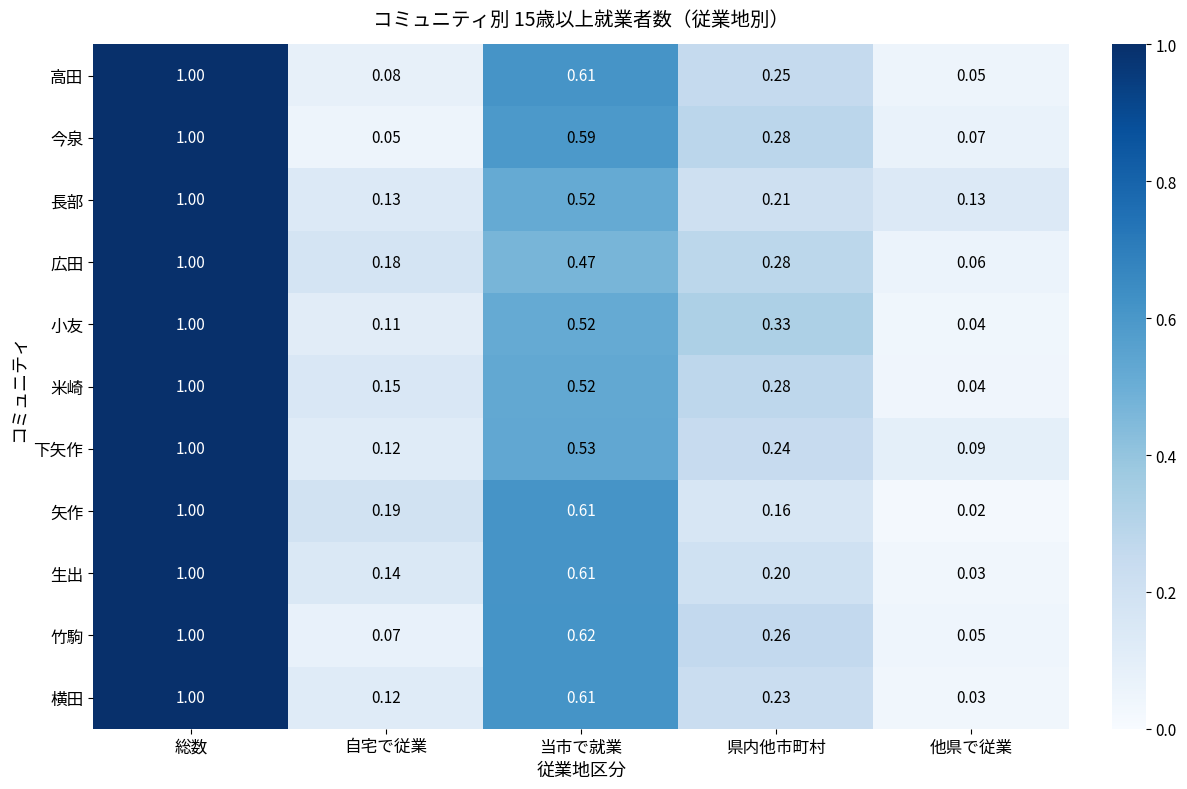

Where is 米崎 nearest to the value 0?

他県で従業